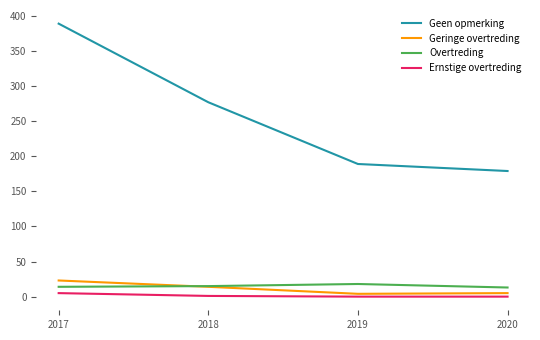

What is the sum of all Overtreding values?

60